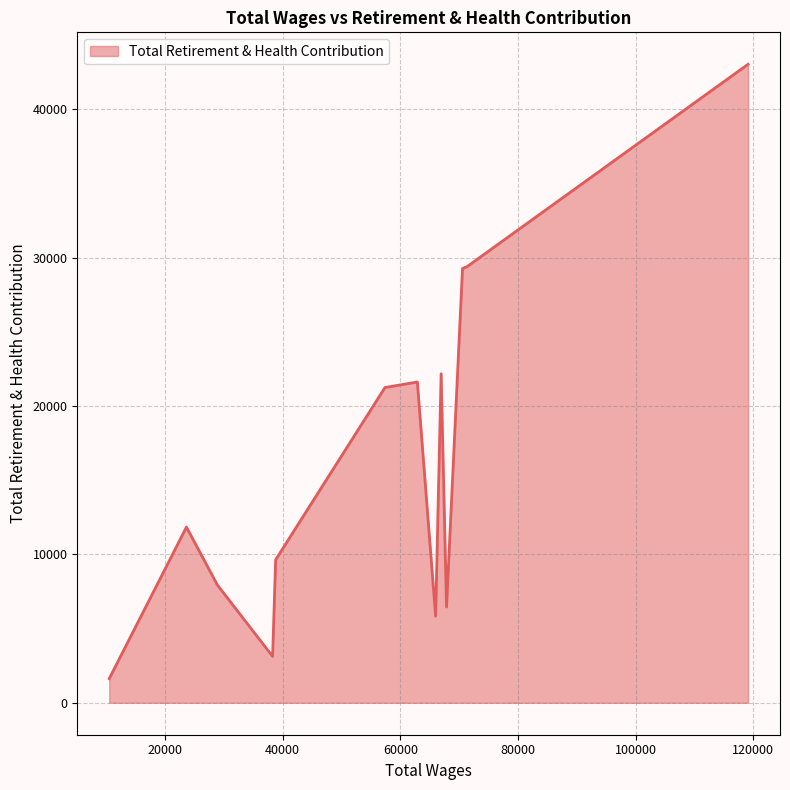

What is the smallest value displayed?

1627